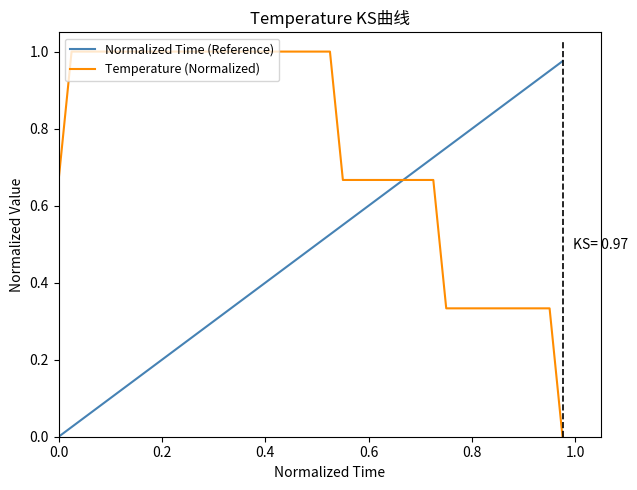

Which series has the largest total across all categories?

Temperature (Normalized)